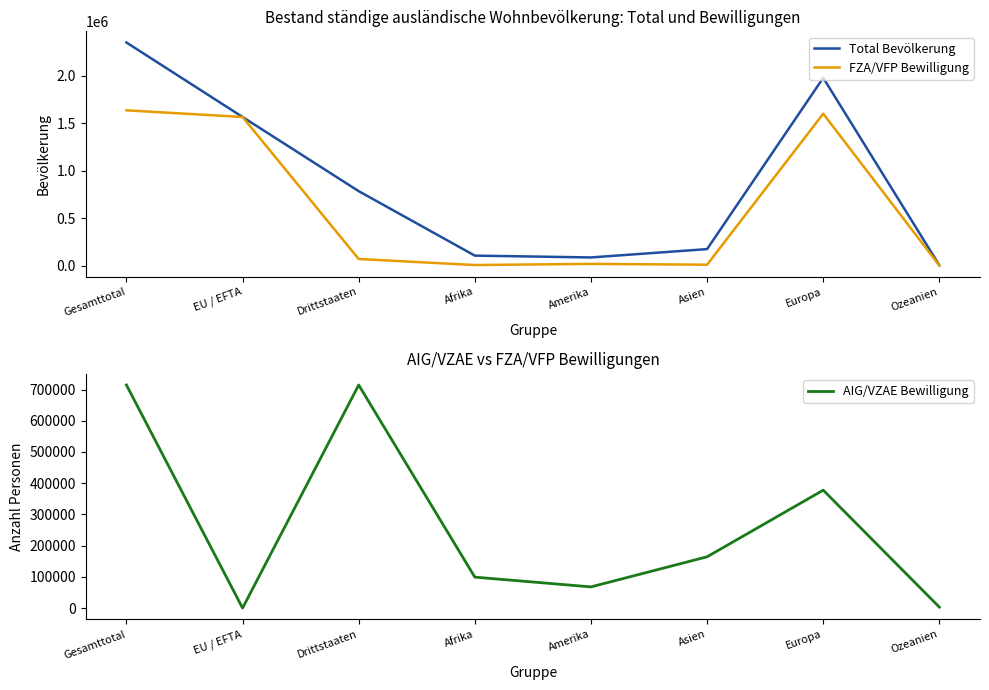

Reading right to left, list all the values displayed in this chart.

Total Bevölkerung: Ozeanien=3847	Europa=1977698	Asien=174111	Amerika=86354	Afrika=105506	Drittstaaten=784418	EU / EFTA=1565697	Gesamttotal=2350115
FZA/VFP Bewilligung: Ozeanien=772	Europa=1600022	Asien=9857	Amerika=18470	Afrika=6376	Drittstaaten=69907	EU / EFTA=1565649	Gesamttotal=1635556
AIG/VZAE Bewilligung: Ozeanien=3075	Europa=377676	Asien=164254	Amerika=67884	Afrika=99130	Drittstaaten=714511	EU / EFTA=48	Gesamttotal=714559